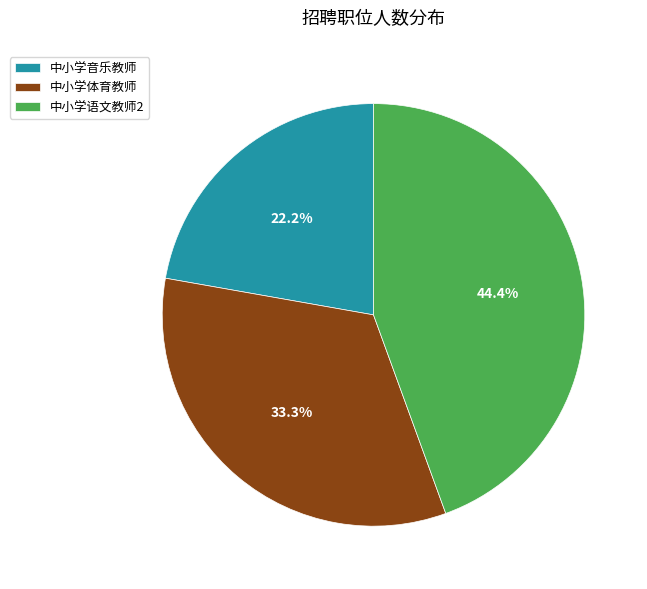

Which slice is the smallest?

中小学音乐教师